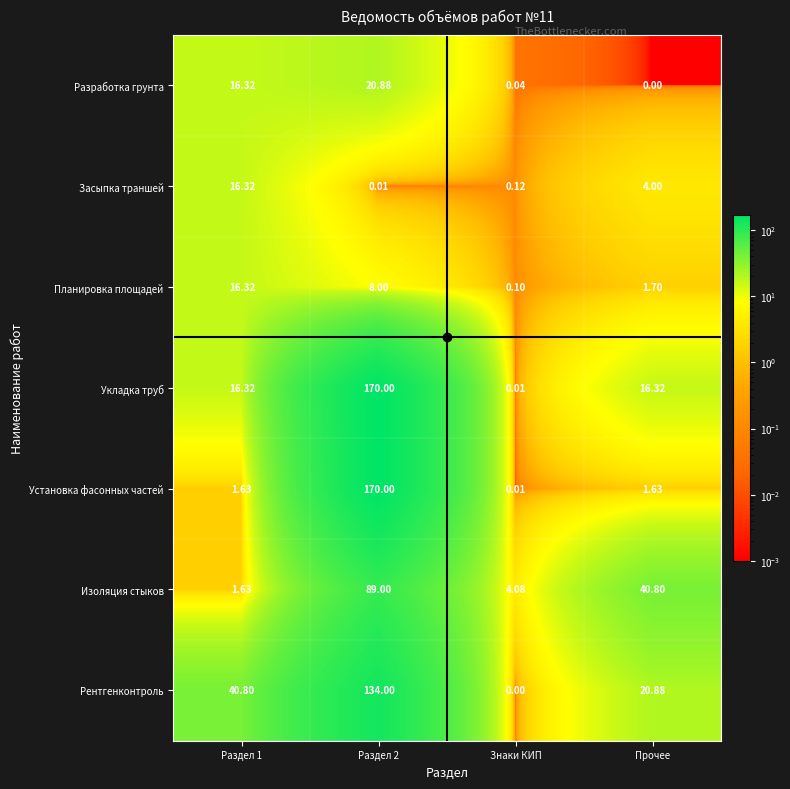

Between Раздел 2 and Прочее, which series saw the biggest shift?

Установка фасонных частей